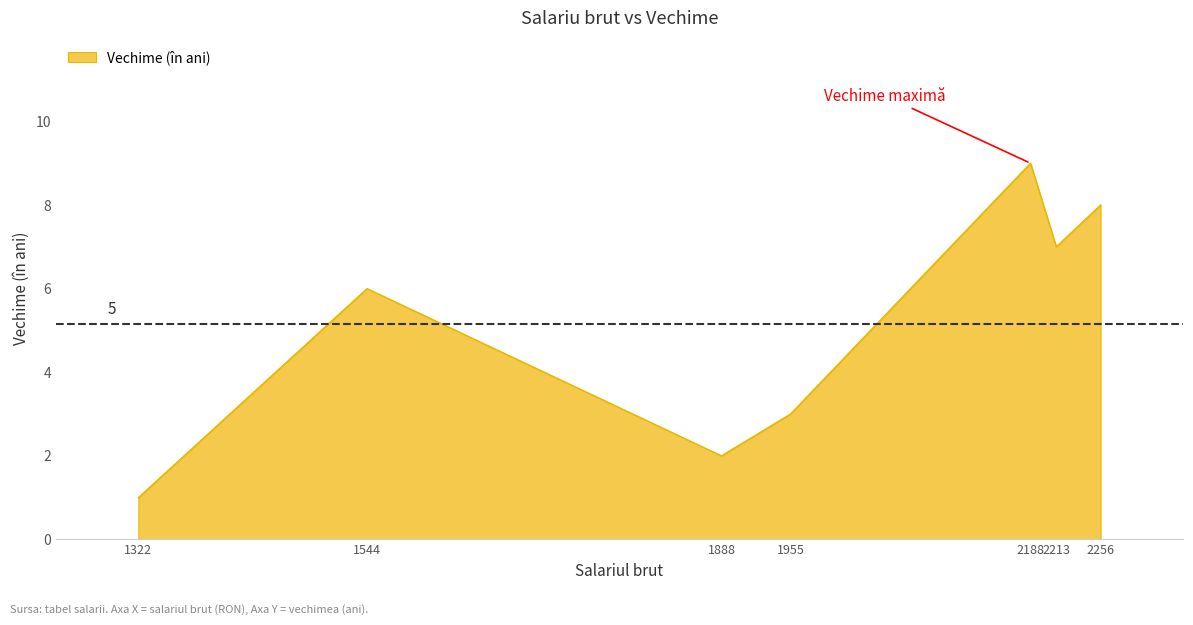

Count the number of data series in this chart.

1